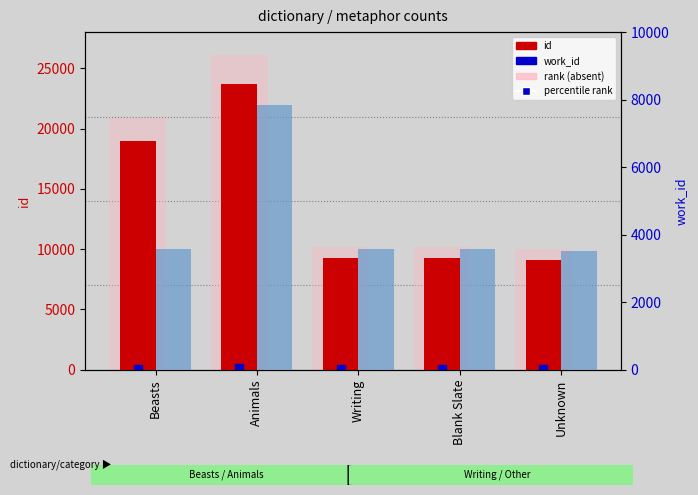

Is the value of id at Beasts greater than the value of percentile rank (id) at Writing?

Yes